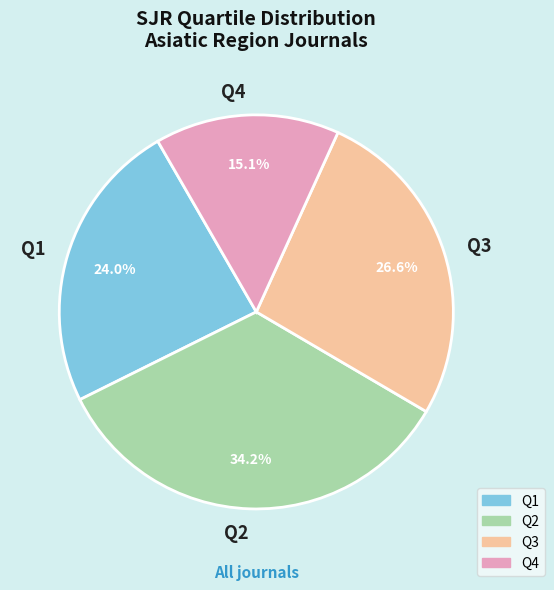

The Q4 slice represents 29% of the pie. True or false?

False